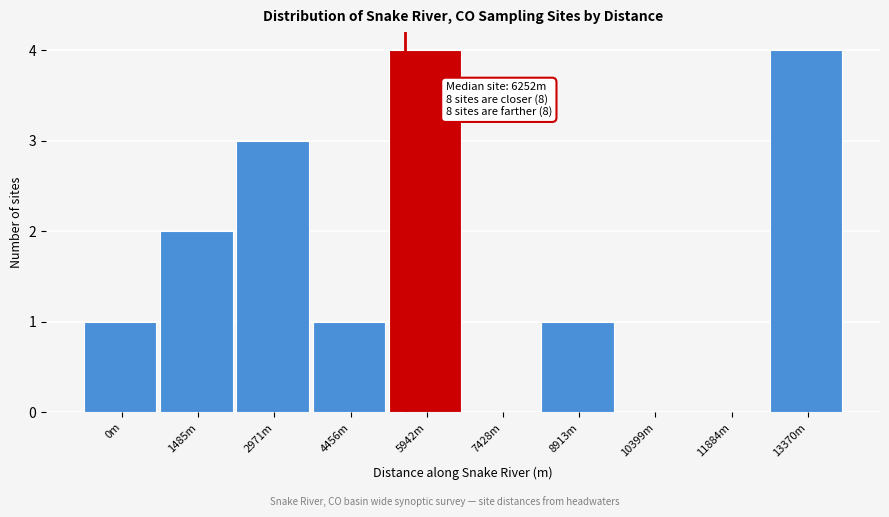

Reading left to right, list all the values displayed in this chart.

0m=1	1485m=2	2971m=3	4456m=1	5942m=4	7428m=0	8913m=1	10399m=0	11884m=0	13370m=4